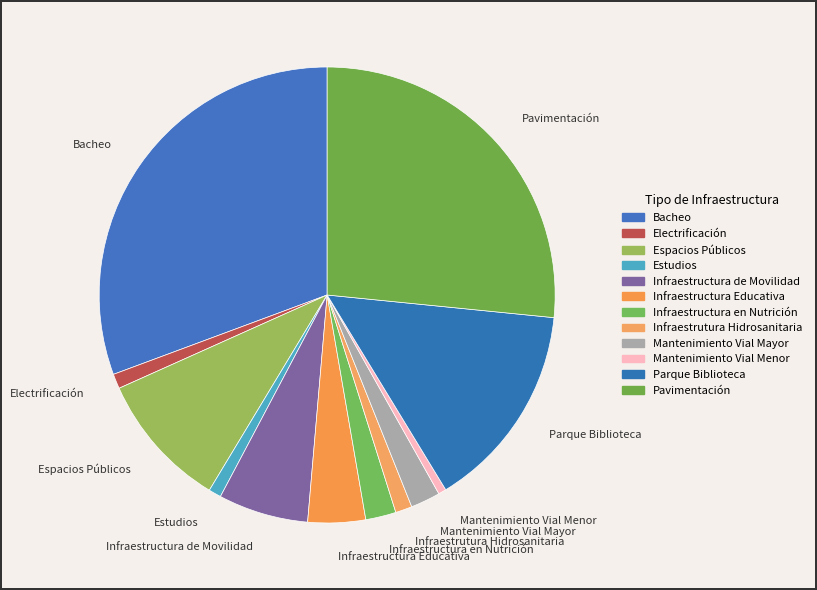

How many slices are in this pie chart?

12